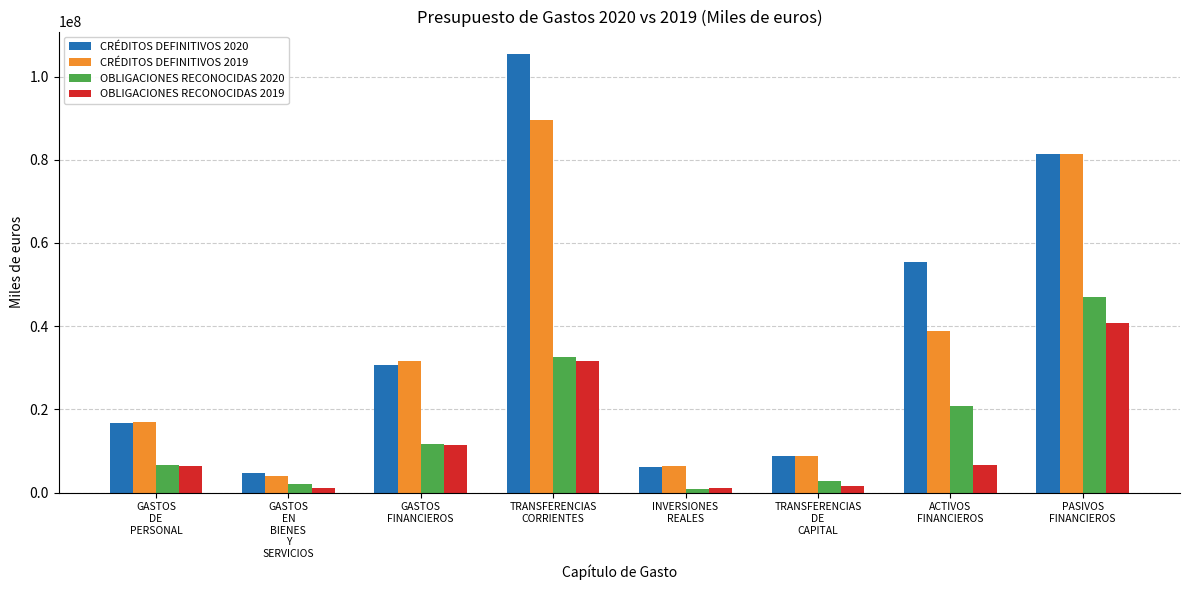

What are all the series names shown in the legend?

CRÉDITOS DEFINITIVOS 2020, CRÉDITOS DEFINITIVOS 2019, OBLIGACIONES RECONOCIDAS 2020, OBLIGACIONES RECONOCIDAS 2019